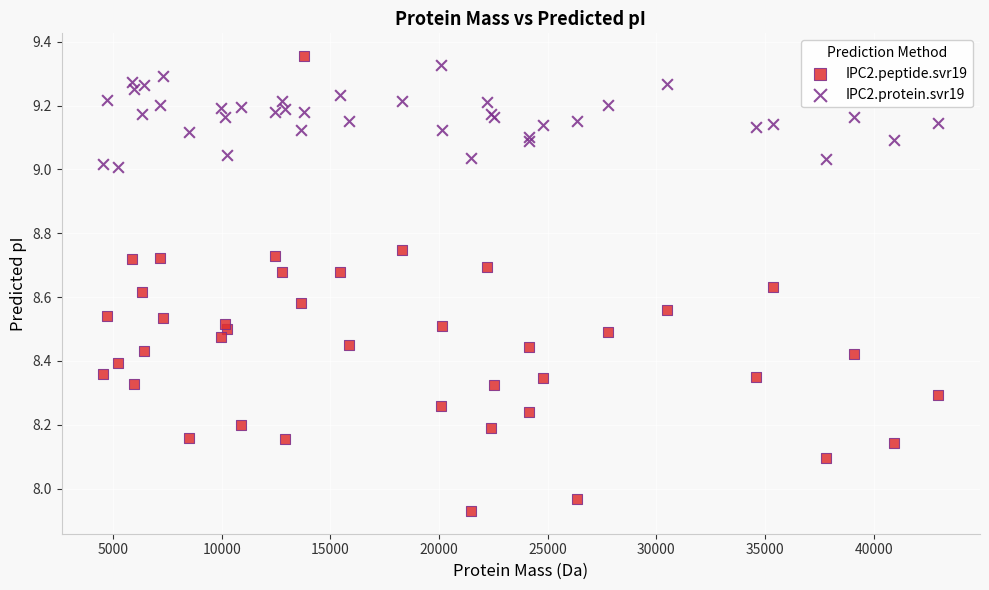

Which series reaches the minimum Y coordinate?

IPC2.peptide.svr19